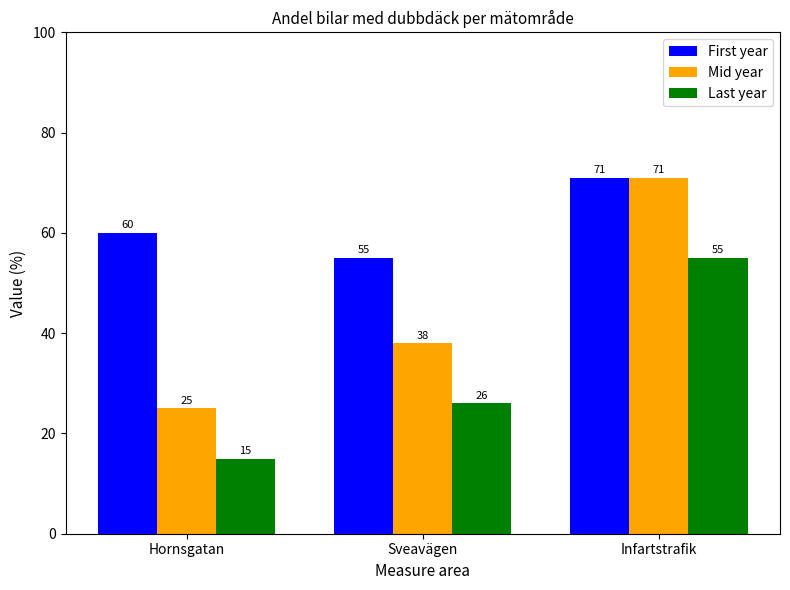

What is the sum of the Last year values at Hornsgatan and Infartstrafik?

70